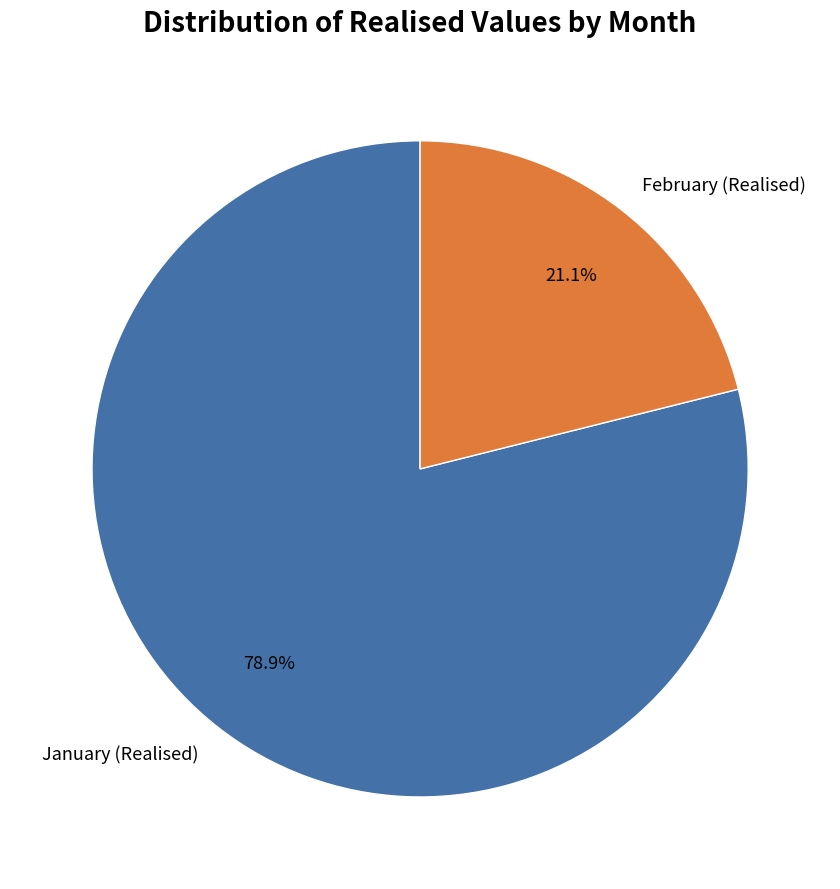

What percentage do January (Realised) and February (Realised) together represent?

100.0%